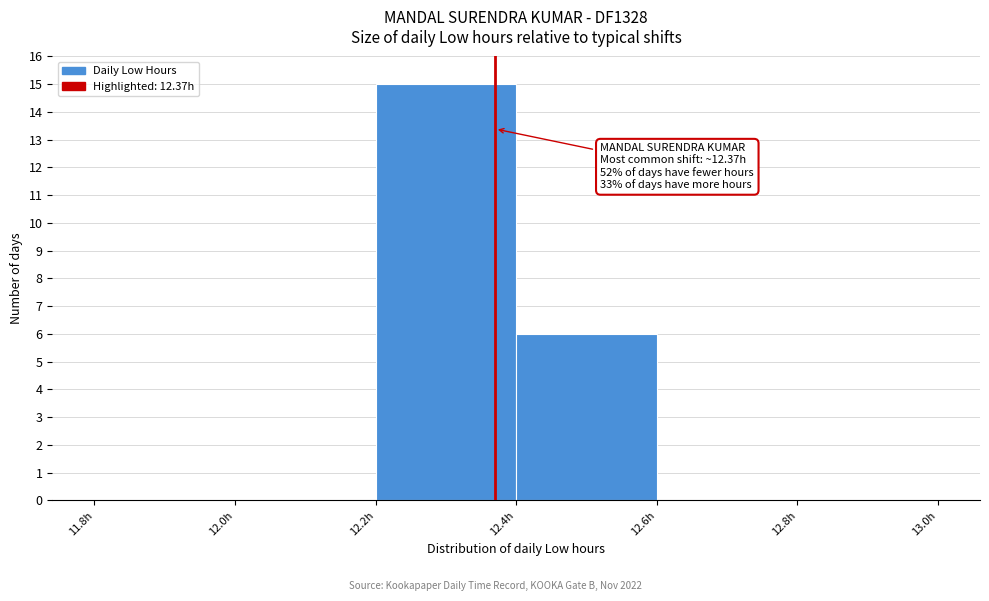

Over which range of the x-axis is the bar tallest?

12.2 to 12.4